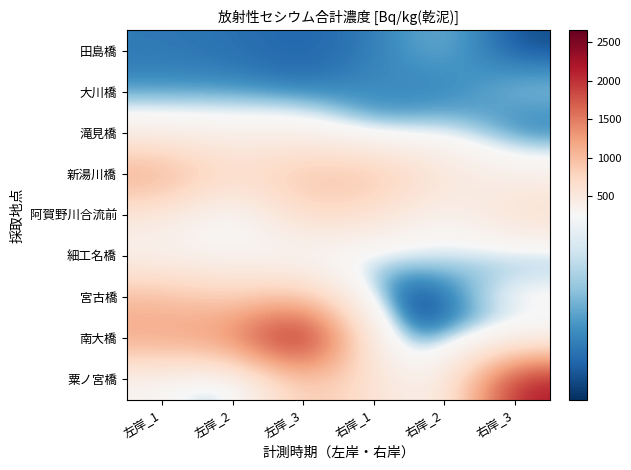

Reading left to right, what are all the values shown in this chart?

田島橋: 左岸_1=91.0	左岸_2=83.0	左岸_3=70.0	右岸_1=91.0	右岸_2=160.0	右岸_3=46.0
大川橋: 左岸_1=110.0	左岸_2=110.0	左岸_3=78.0	右岸_1=120.0	右岸_2=77.0	右岸_3=180.0
滝見橋: 左岸_1=350.0	左岸_2=340.0	左岸_3=350.0	右岸_1=99.0	右岸_2=210.0	右岸_3=61.0
新湯川橋: 左岸_1=1217.0	左岸_2=680.0	左岸_3=968.0	右岸_1=1007.0	右岸_2=561.0	右岸_3=360.0
阿賀野川合流前: 左岸_1=510.0	左岸_2=130.0	左岸_3=760.0	右岸_1=610.0	右岸_2=270.0	右岸_3=700.0
細工名橋: 左岸_1=310.0	左岸_2=300.0	左岸_3=210.0	右岸_1=170.0	右岸_2=220.0	右岸_3=96.0
宮古橋: 左岸_1=1019.0	左岸_2=766.0	左岸_3=960.0	右岸_1=35.0	右岸_2=25.0	右岸_3=330.0
南大橋: 左岸_1=1217.0	左岸_2=1420.0	左岸_3=2650.0	右岸_1=110.0	右岸_2=99.0	右岸_3=170.0
粟ノ宮橋: 左岸_1=299.8	左岸_2=41.0	左岸_3=964.0	右岸_1=598.7	右岸_2=240.0	右岸_3=2230.0